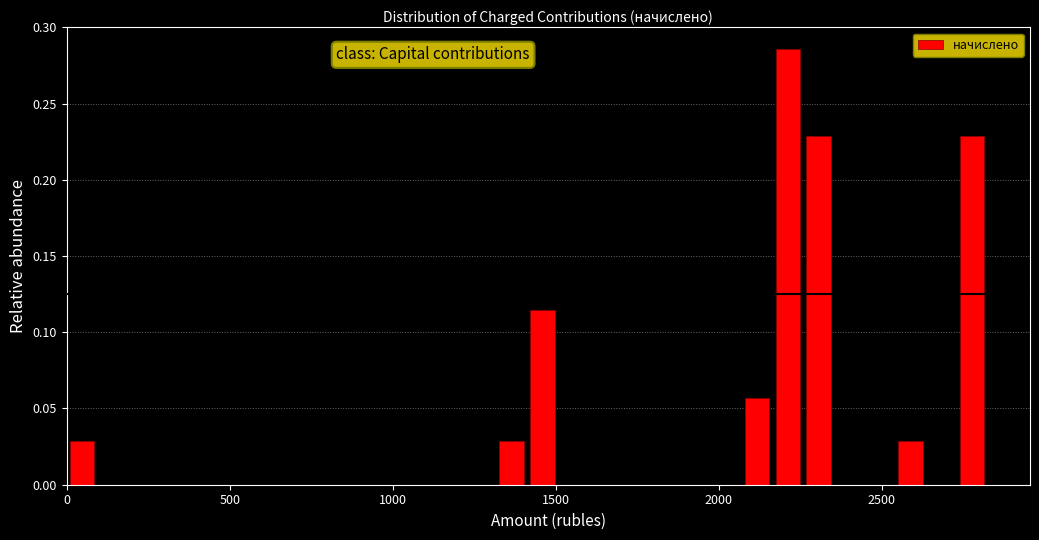

Read against the x-axis, roughly where is the centre of the tallest bar?

2200